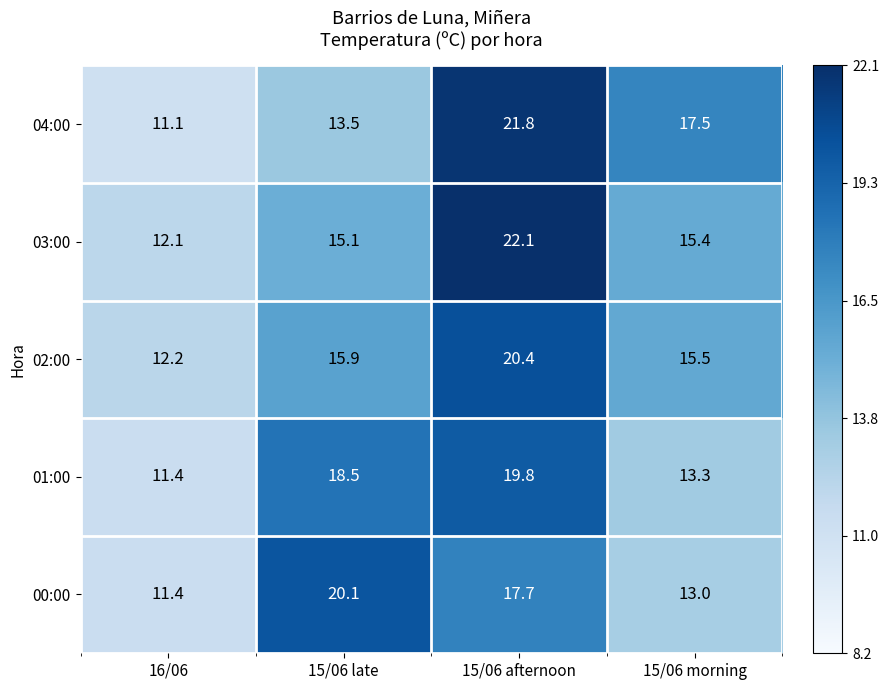

List the series in order of their peak value, lowest first.

01:00, 00:00, 02:00, 04:00, 03:00